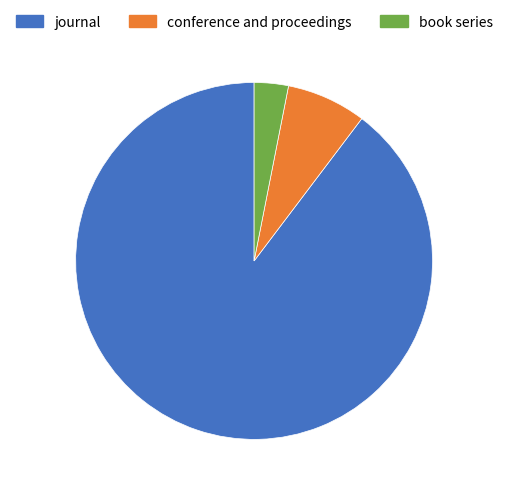

Combined, do book series and conference and proceedings account for over 50%?

No